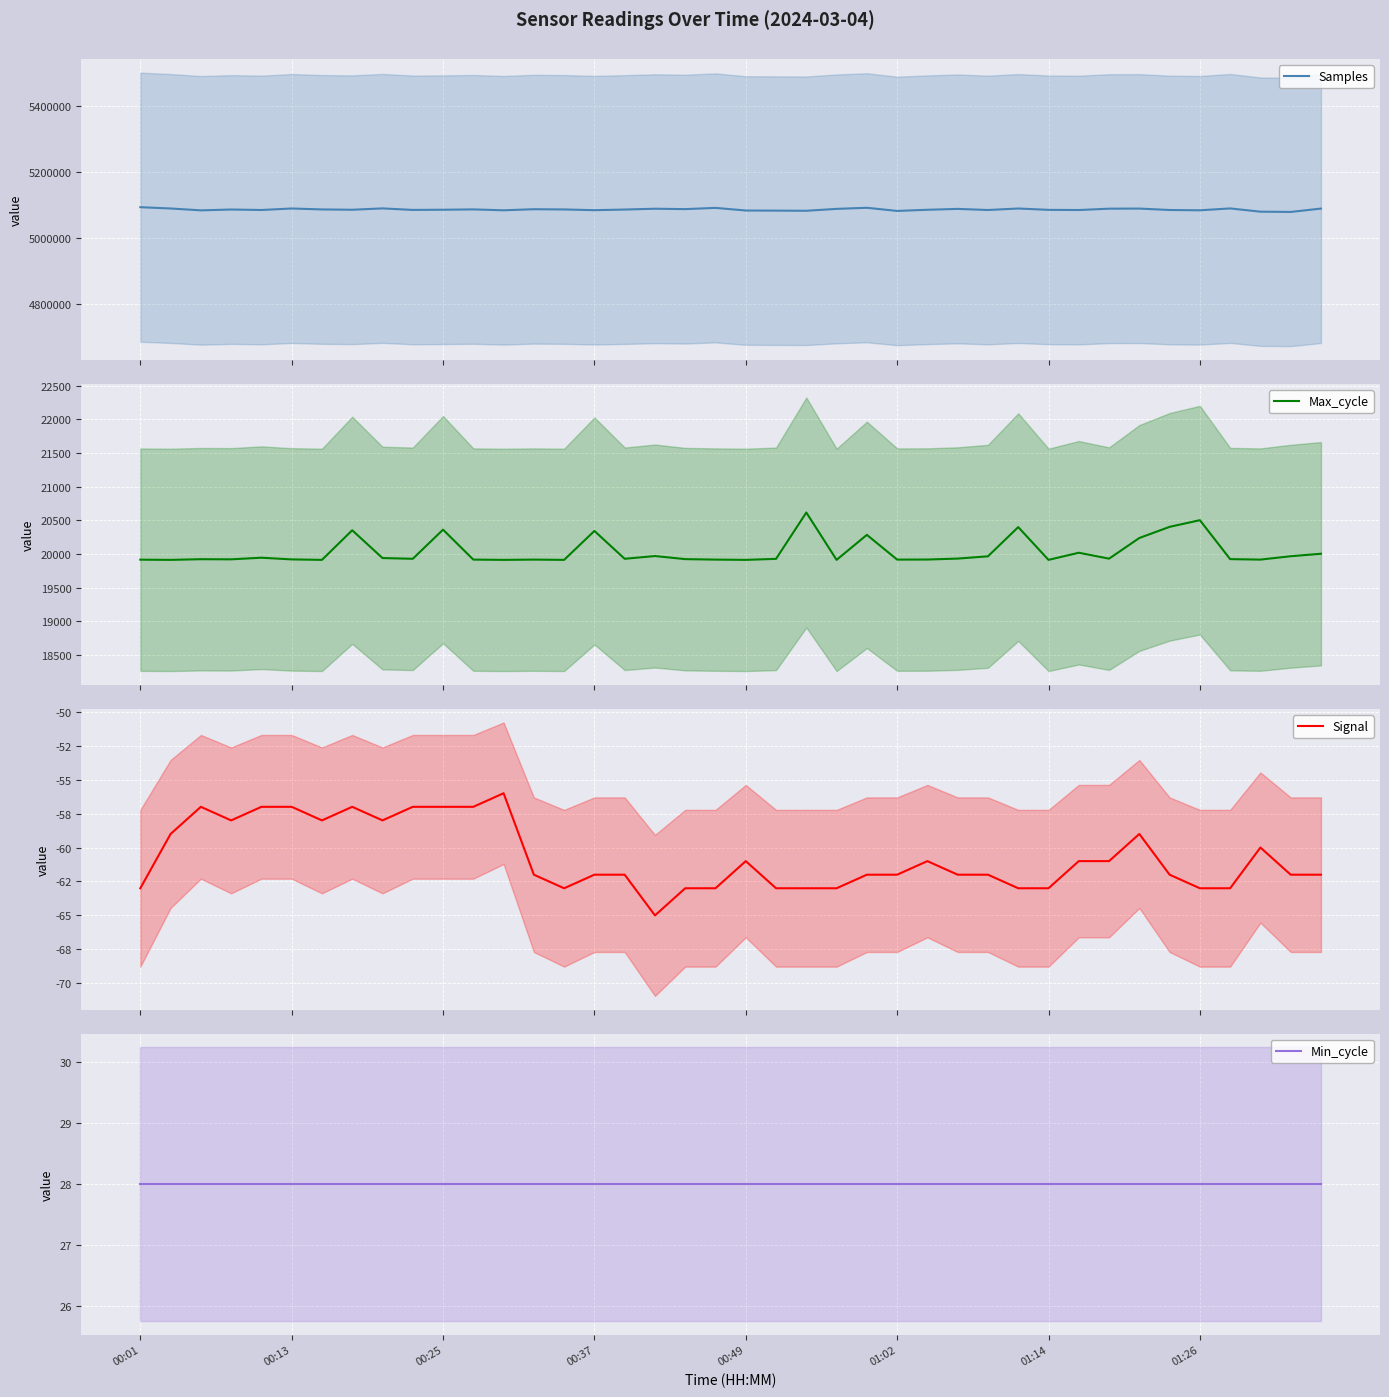

How many lines are shown in the chart?

4